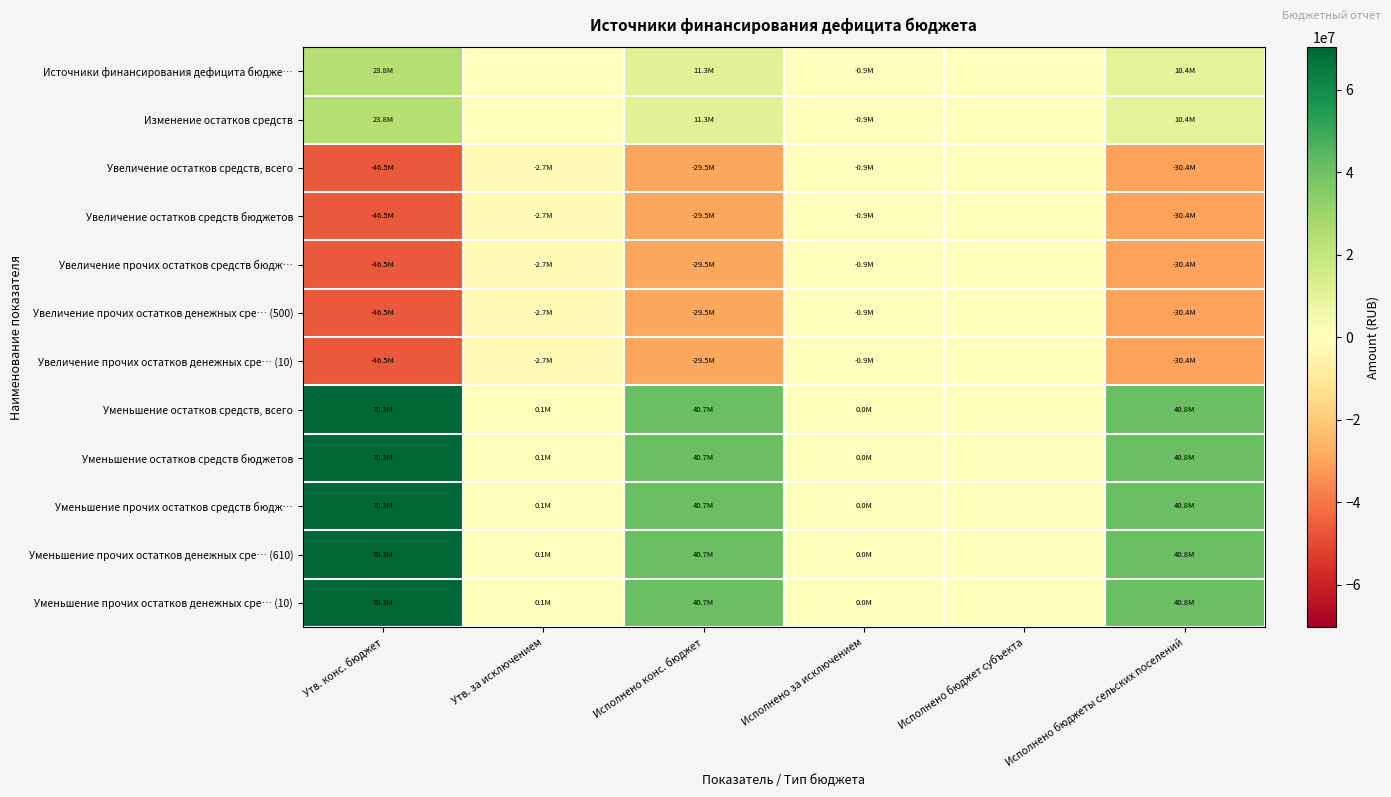

Reading left to right, what are all the values shown in this chart?

Источники финансирования дефицита бюдже…: Утв. конс. бюджет=23824000.0	Утв. за исключением=0.0	Исполнено конс. бюджет=11264726.3	Исполнено за исключением=-905771.6	Исполнено бюджет субъекта=0.0	Исполнено бюджеты сельских поселений=10358954.7
Изменение остатков средств: Утв. конс. бюджет=23824000.0	Утв. за исключением=0.0	Исполнено конс. бюджет=11264726.3	Исполнено за исключением=-905771.6	Исполнено бюджет субъекта=0.0	Исполнено бюджеты сельских поселений=10358954.7
Увеличение остатков средств, всего: Утв. конс. бюджет=-46471900.0	Утв. за исключением=-2671400.0	Исполнено конс. бюджет=-29472614.0	Исполнено за исключением=-943946.6	Исполнено бюджет субъекта=0.0	Исполнено бюджеты сельских поселений=-30416560.6
Увеличение остатков средств бюджетов: Утв. конс. бюджет=-46471900.0	Утв. за исключением=-2671400.0	Исполнено конс. бюджет=-29472614.0	Исполнено за исключением=-943946.6	Исполнено бюджет субъекта=0.0	Исполнено бюджеты сельских поселений=-30416560.6
Увеличение прочих остатков средств бюдж…: Утв. конс. бюджет=-46471900.0	Утв. за исключением=-2671400.0	Исполнено конс. бюджет=-29472614.0	Исполнено за исключением=-943946.6	Исполнено бюджет субъекта=0.0	Исполнено бюджеты сельских поселений=-30416560.6
Увеличение прочих остатков денежных сре… (500): Утв. конс. бюджет=-46471900.0	Утв. за исключением=-2671400.0	Исполнено конс. бюджет=-29472614.0	Исполнено за исключением=-943946.6	Исполнено бюджет субъекта=0.0	Исполнено бюджеты сельских поселений=-30416560.6
Увеличение прочих остатков денежных сре… (10): Утв. конс. бюджет=-46471900.0	Утв. за исключением=-2671400.0	Исполнено конс. бюджет=-29472614.0	Исполнено за исключением=-943946.6	Исполнено бюджет субъекта=0.0	Исполнено бюджеты сельских поселений=-30416560.6
Уменьшение остатков средств, всего: Утв. конс. бюджет=70295900.0	Утв. за исключением=50900.0	Исполнено конс. бюджет=40737340.3	Исполнено за исключением=38175.0	Исполнено бюджет субъекта=0.0	Исполнено бюджеты сельских поселений=40775515.3
Уменьшение остатков средств бюджетов: Утв. конс. бюджет=70295900.0	Утв. за исключением=50900.0	Исполнено конс. бюджет=40737340.3	Исполнено за исключением=38175.0	Исполнено бюджет субъекта=0.0	Исполнено бюджеты сельских поселений=40775515.3
Уменьшение прочих остатков средств бюдж…: Утв. конс. бюджет=70295900.0	Утв. за исключением=50900.0	Исполнено конс. бюджет=40737340.3	Исполнено за исключением=38175.0	Исполнено бюджет субъекта=0.0	Исполнено бюджеты сельских поселений=40775515.3
Уменьшение прочих остатков денежных сре… (610): Утв. конс. бюджет=70295900.0	Утв. за исключением=50900.0	Исполнено конс. бюджет=40737340.3	Исполнено за исключением=38175.0	Исполнено бюджет субъекта=0.0	Исполнено бюджеты сельских поселений=40775515.3
Уменьшение прочих остатков денежных сре… (10): Утв. конс. бюджет=70295900.0	Утв. за исключением=50900.0	Исполнено конс. бюджет=40737340.3	Исполнено за исключением=38175.0	Исполнено бюджет субъекта=0.0	Исполнено бюджеты сельских поселений=40775515.3